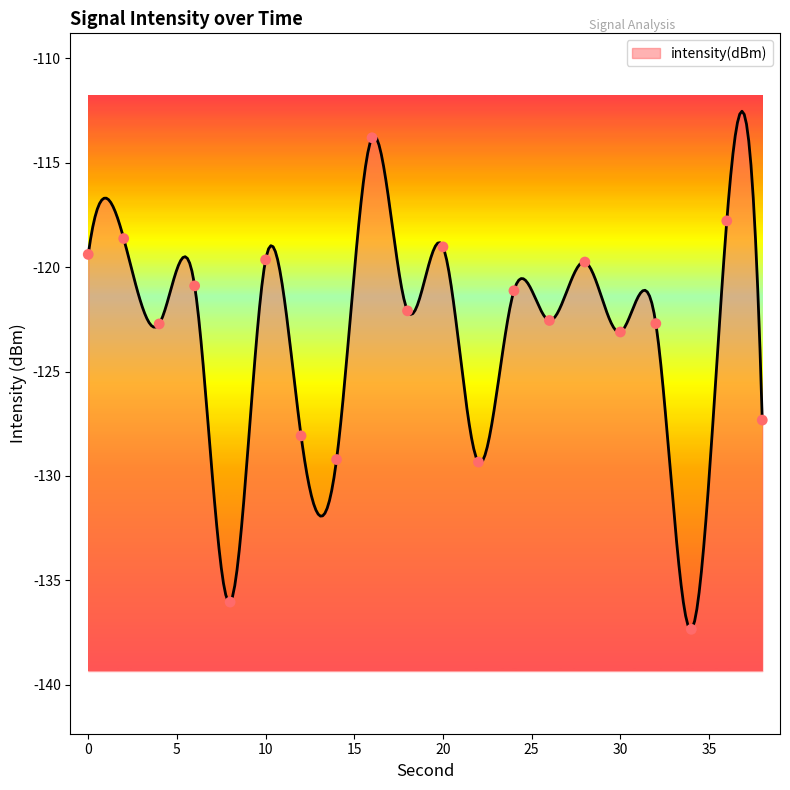

Which has a higher value, 6 or 28?

28